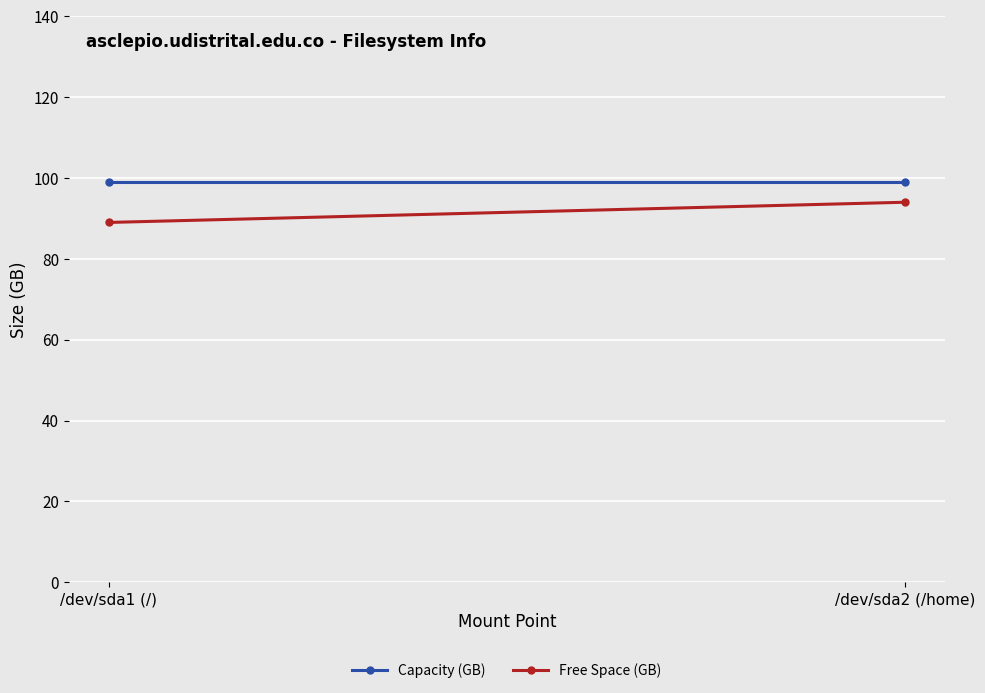

What is the minimum value shown in the chart?

89